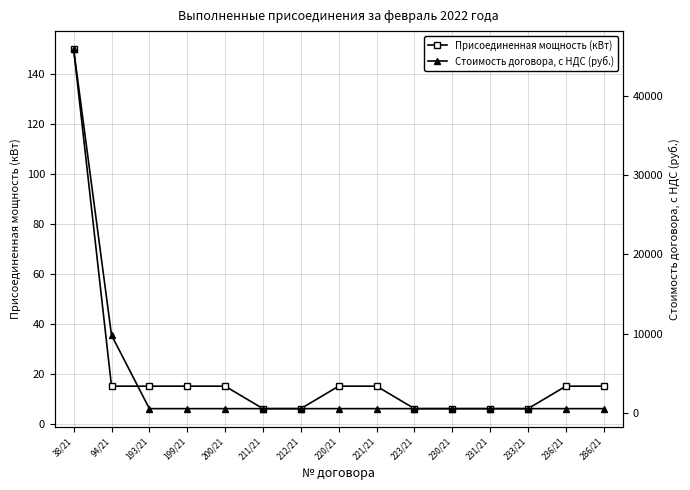

What is the difference between the maximum and minimum values in the Присоединенная мощность (кВт) series?

144